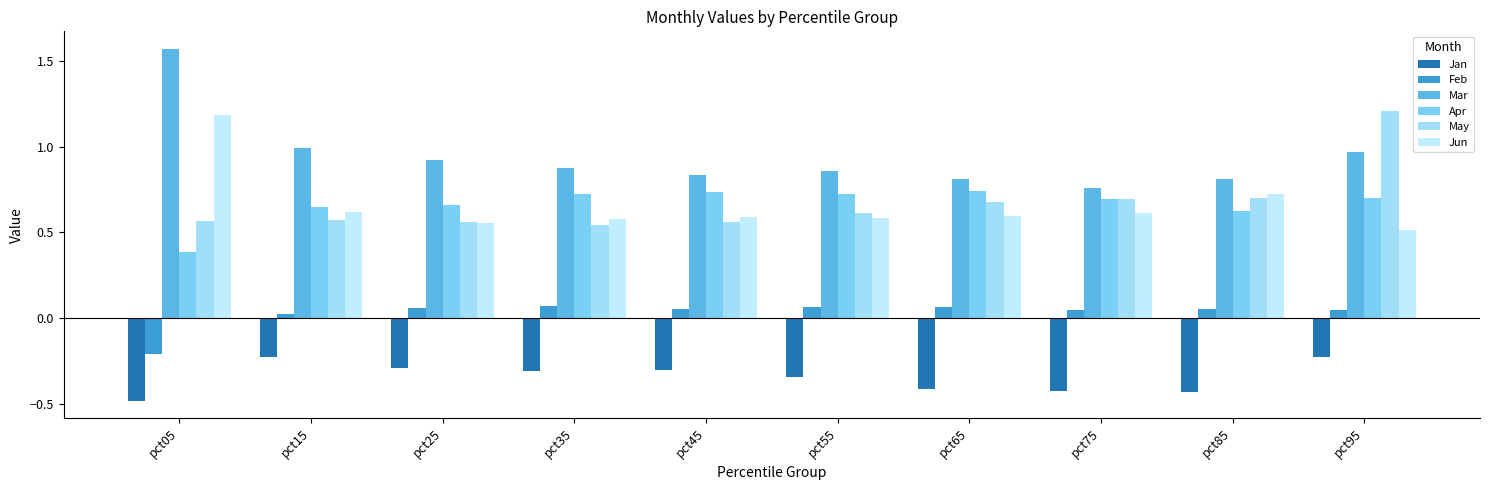

At which label does Apr reach its peak?

pct65